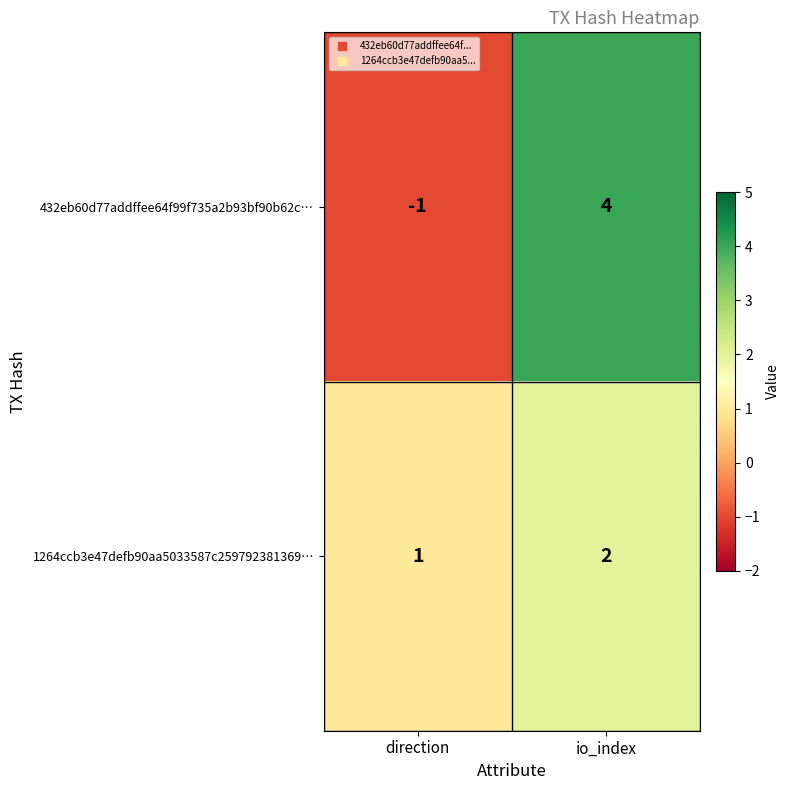

What is the sum of the 432eb60d77addffee64f99f735a2b93bf90b62c… values at io_index and direction?

3